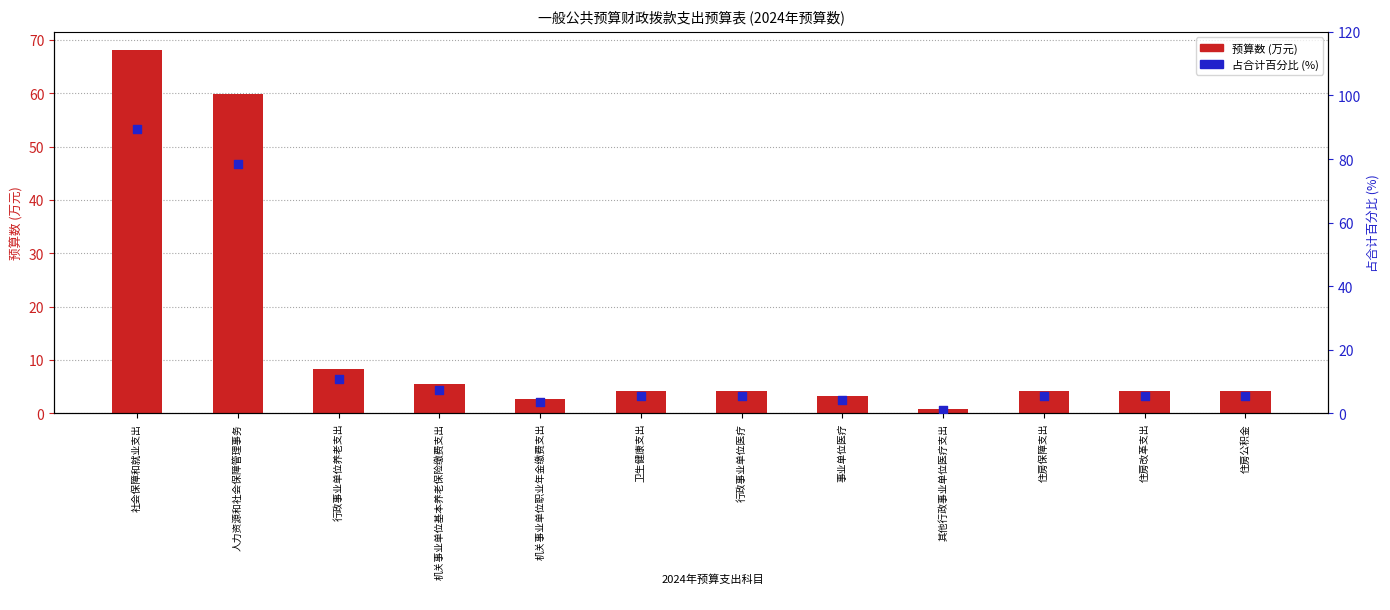

At which category is the sum across all series the highest?

社会保障和就业支出